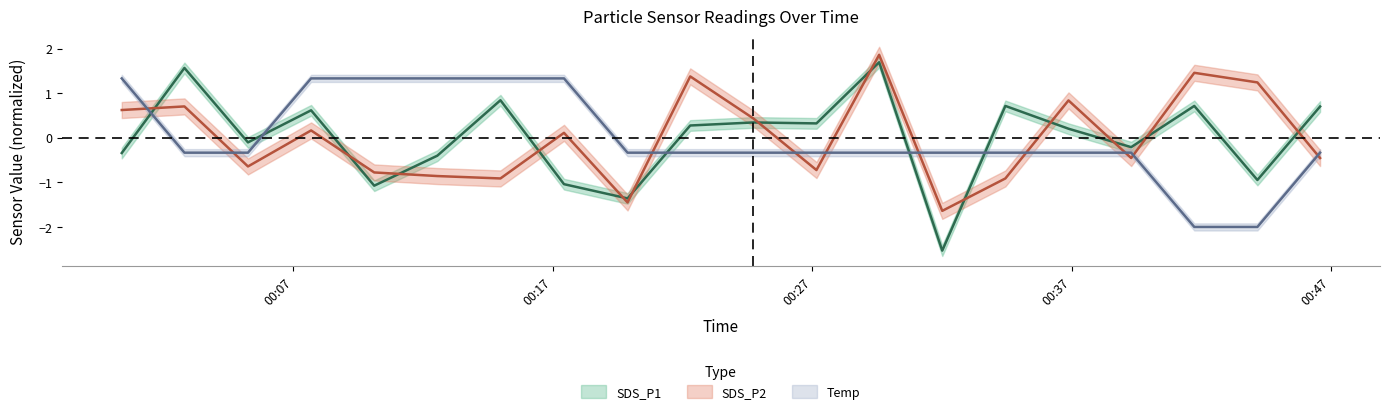

Reading right to left, list all the values displayed in this chart.

SDS_P1: 0.7	-0.9	0.7	-0.2	0.2	0.7	-2.5	1.7	0.3	0.3	0.3	-1.4	-1.0	0.8	-0.4	-1.1	0.6	-0.1	1.6	-0.3
SDS_P2: -0.5	1.2	1.5	-0.5	0.8	-0.9	-1.6	1.9	-0.7	0.4	1.4	-1.5	0.1	-0.9	-0.9	-0.8	0.2	-0.6	0.7	0.6
Temp: -0.3	-2.0	-2.0	-0.3	-0.3	-0.3	-0.3	-0.3	-0.3	-0.3	-0.3	-0.3	1.3	1.3	1.3	1.3	1.3	-0.3	-0.3	1.3